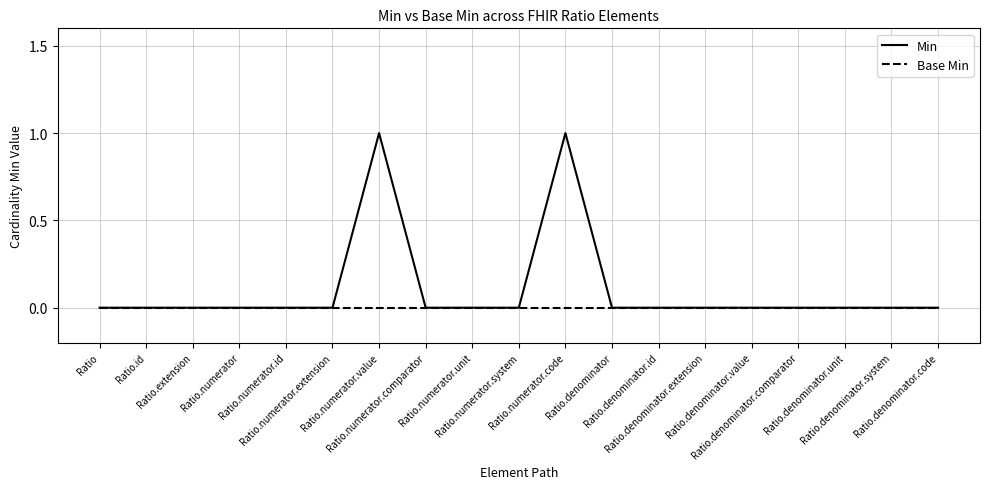

How many distinct data groups are displayed?

2